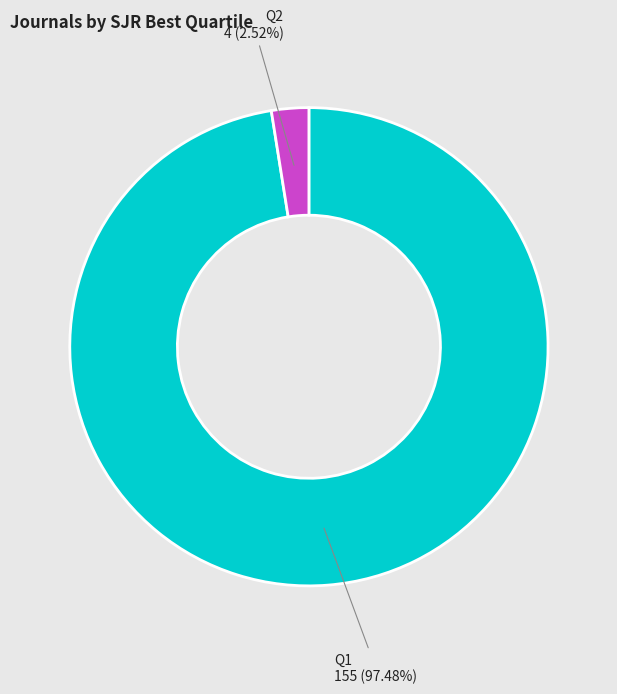

To the nearest percent, what is the difference between the largest and smallest slice percentages?

95%